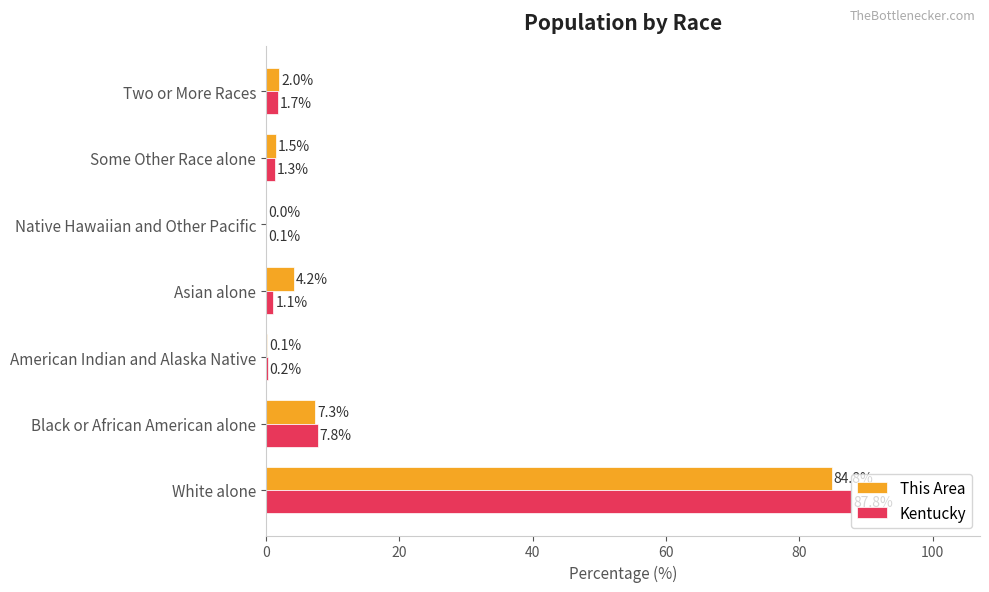

At which label is Kentucky closest to 43?

Black or African American alone